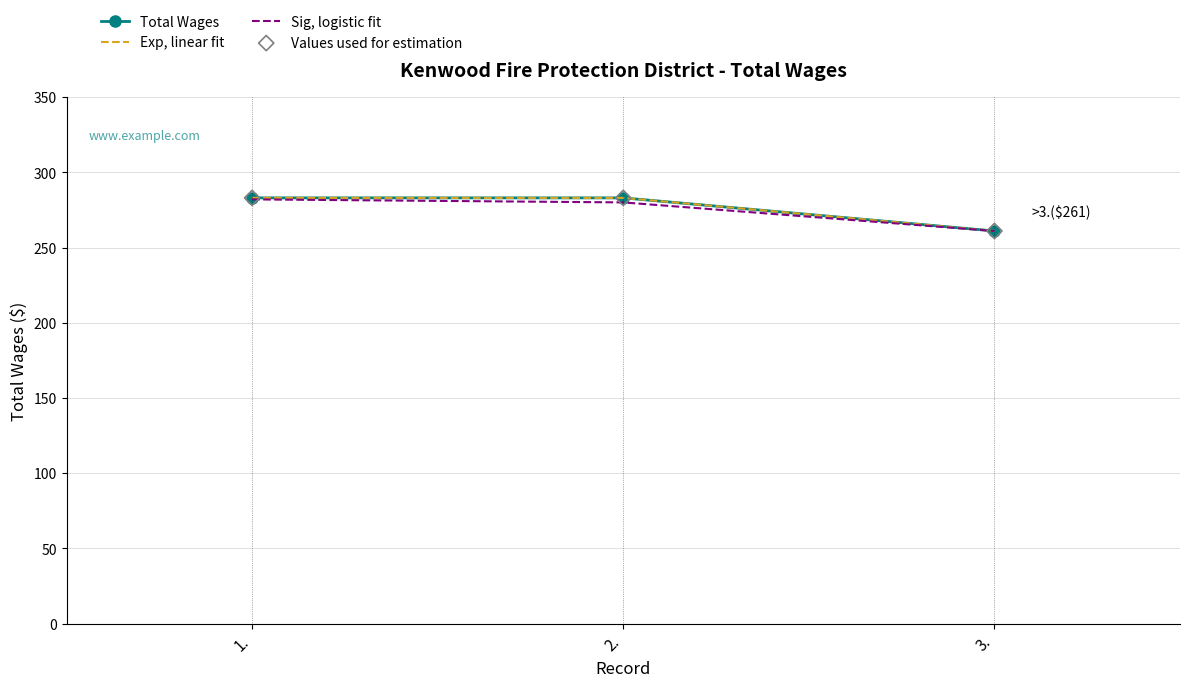

At how many categories does at least one series exceed 278?

2